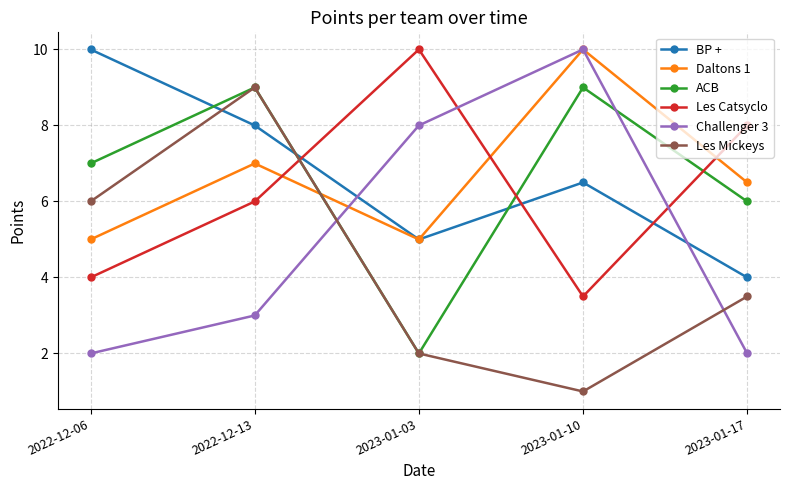

Is it true that Les Catsyclo equals 10.7 at 2023-01-17?

False